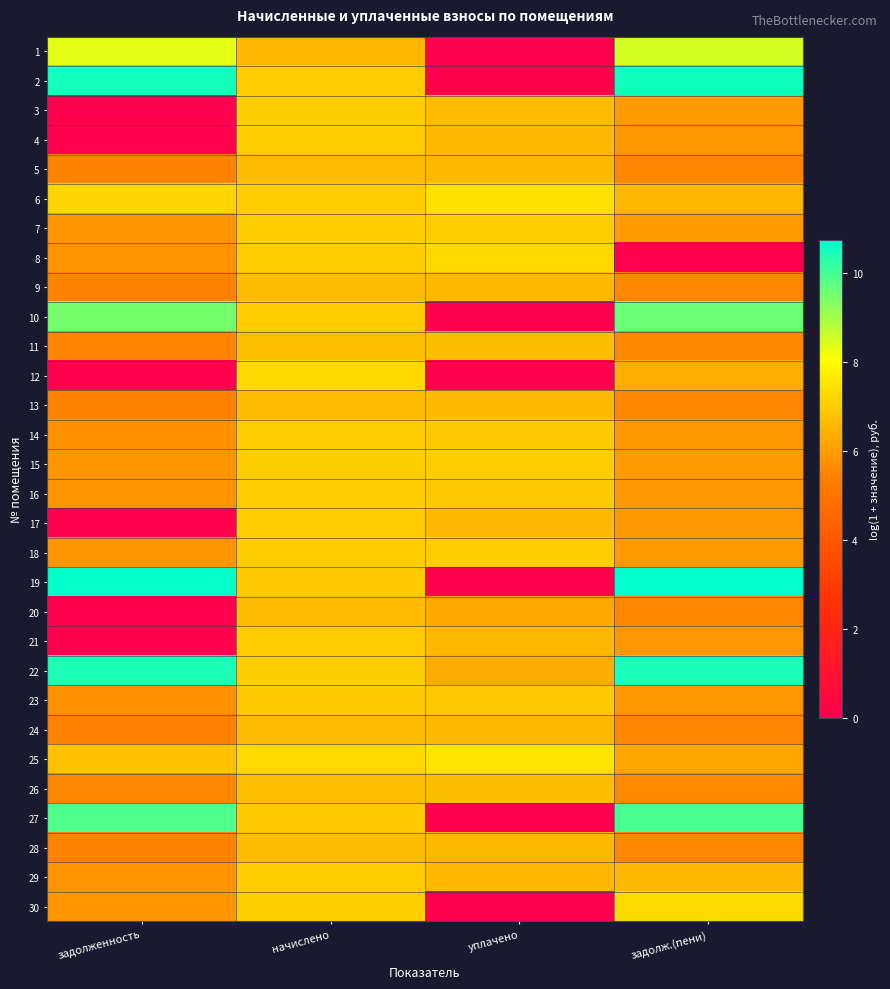

What is the greatest value displayed?

10.7